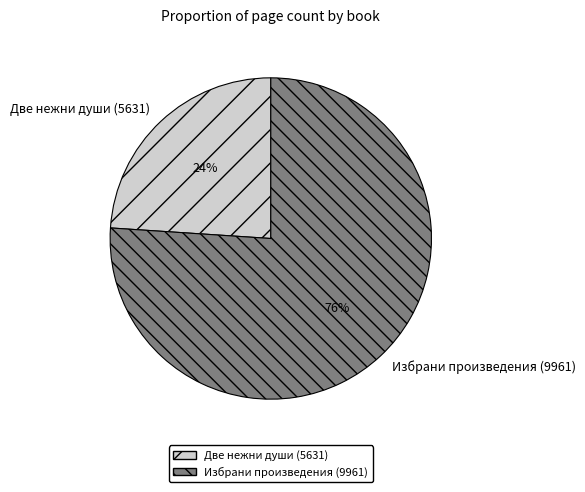

What is the ratio of the value at Избрани произведения (9961) to the value at Две нежни души (5631)?

3.2